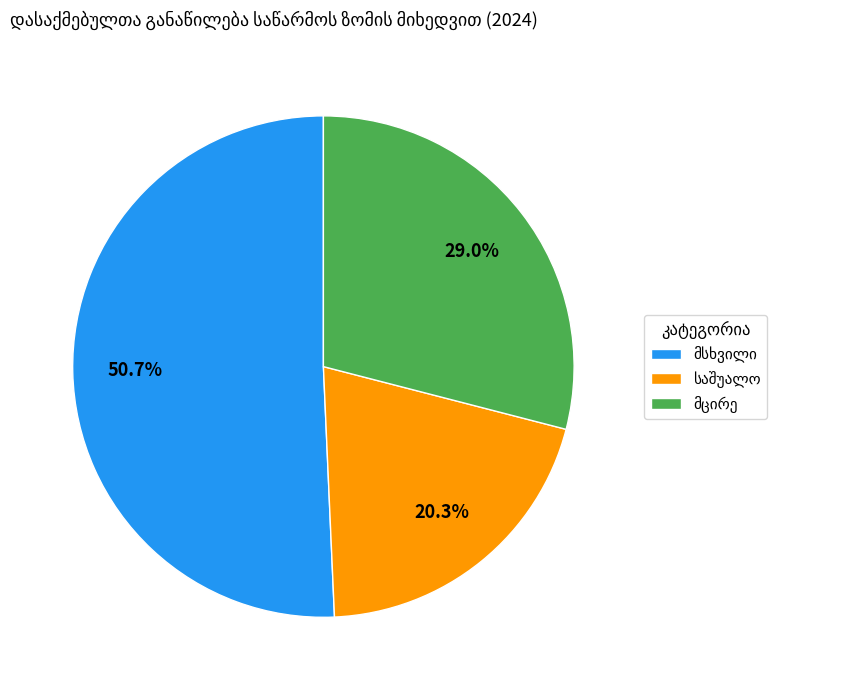

Is there a majority slice in this chart?

Yes